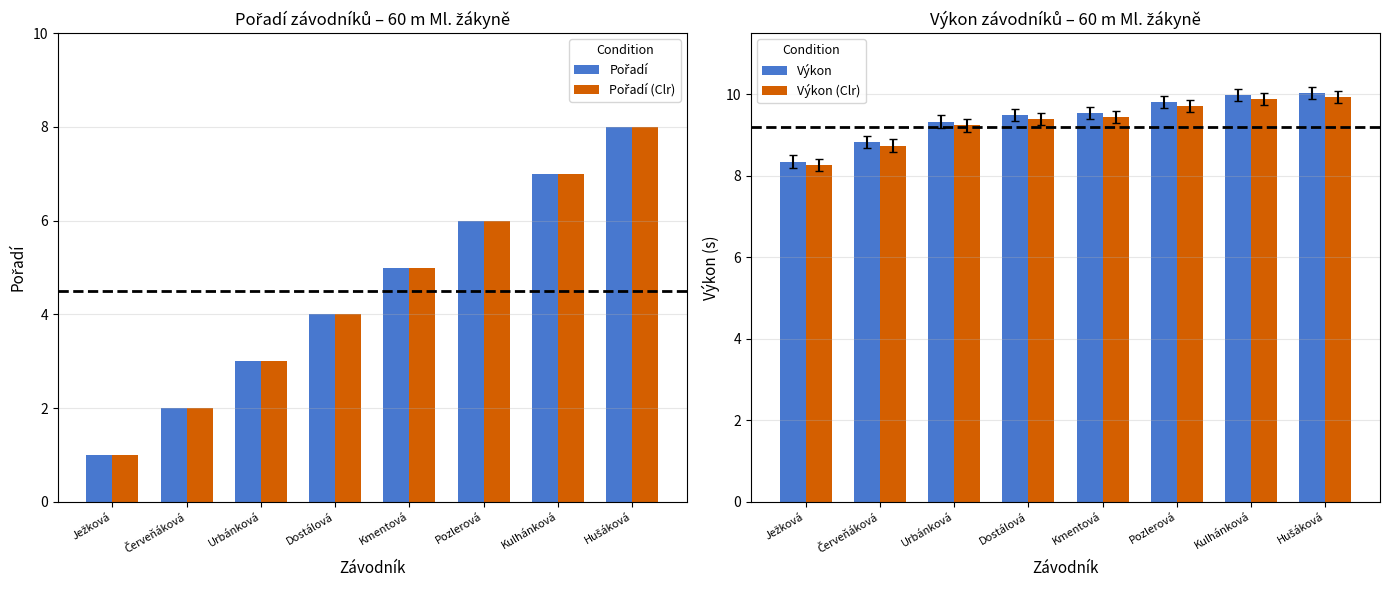

True or false: Výkon (Clr) has a value of 8.7 at Červeňáková.

True